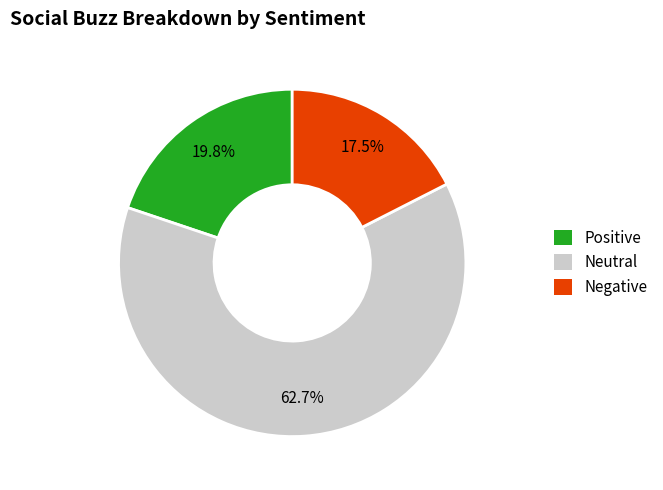

Is there any slice that represents more than half of the pie?

Yes